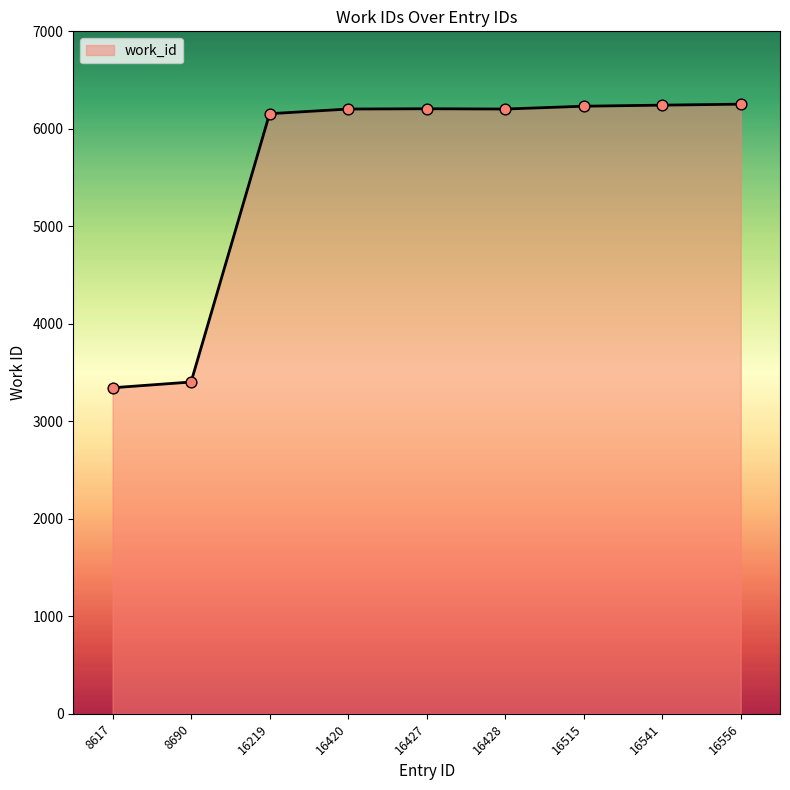

What is the ratio of the value at 16428 to the value at 8617?

1.9